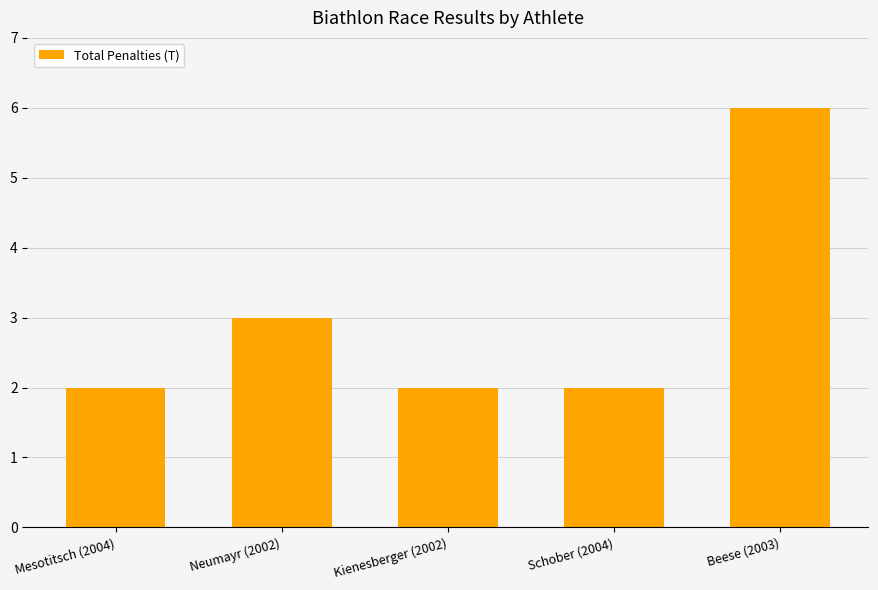

What is the change in value from Kienesberger (2002) to Beese (2003)?

+4